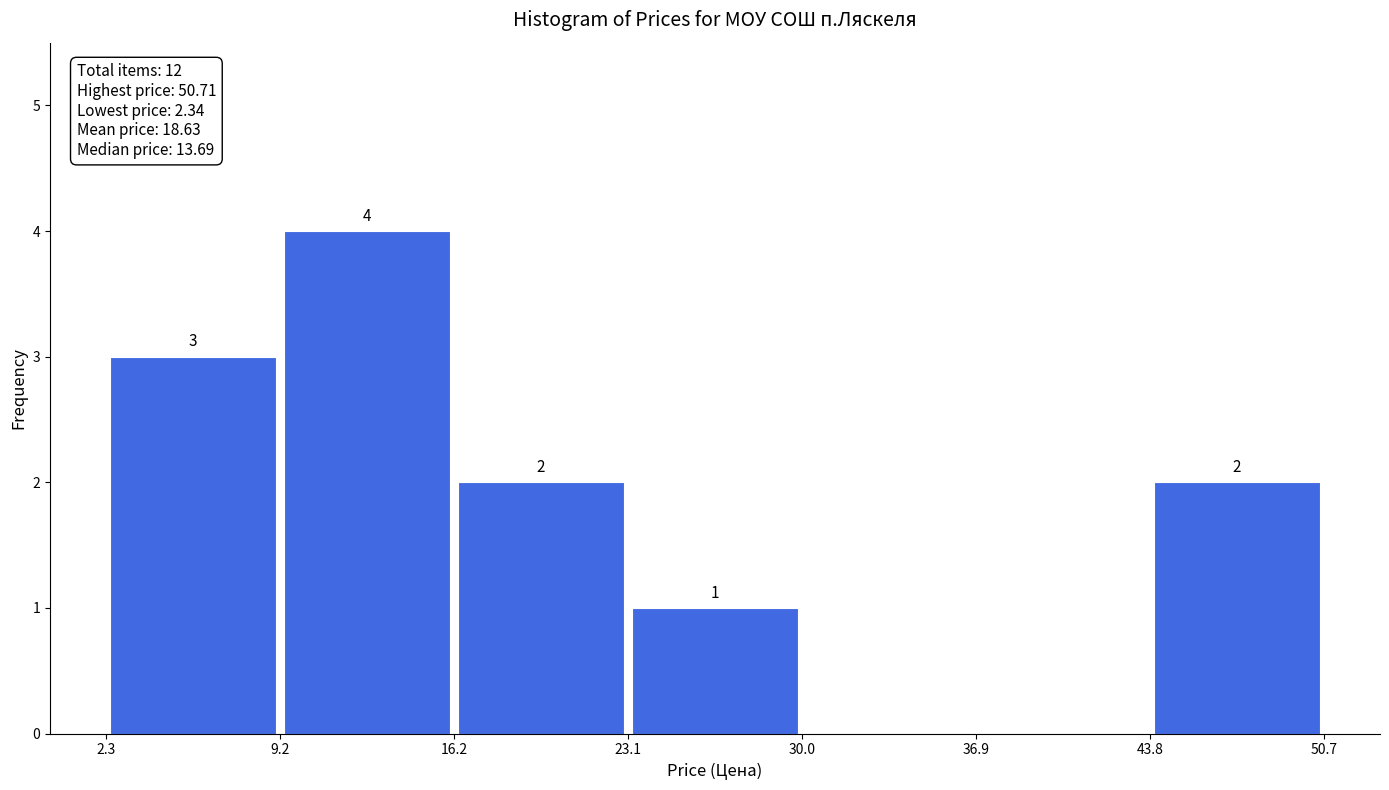

Over which range of the x-axis is the bar tallest?

9.2 to 16.2